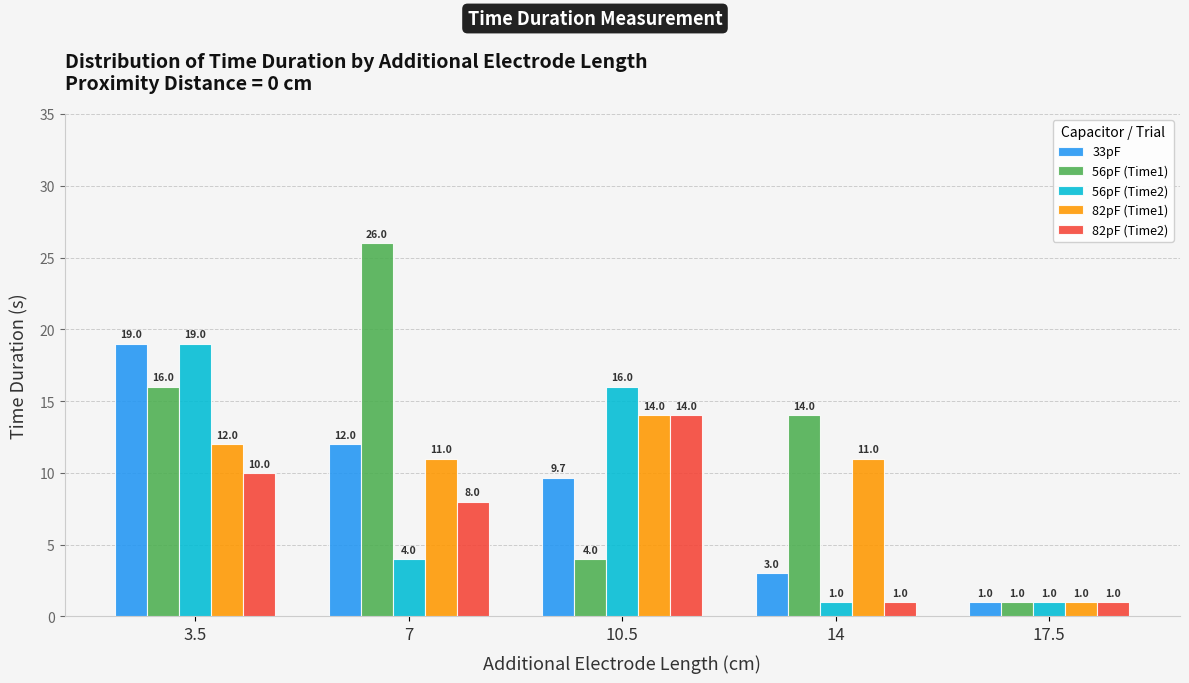

What position from the right is 3.5?

5